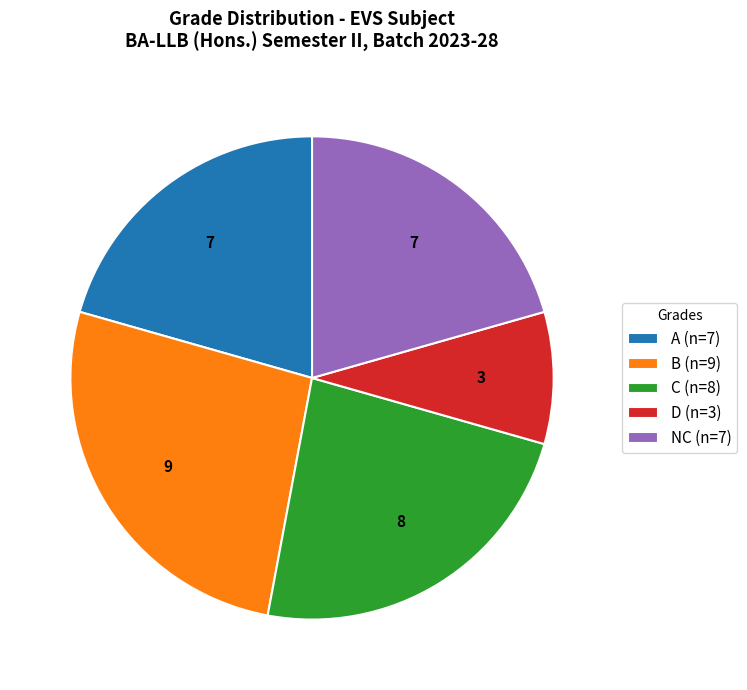

How many segments does this pie chart have?

5